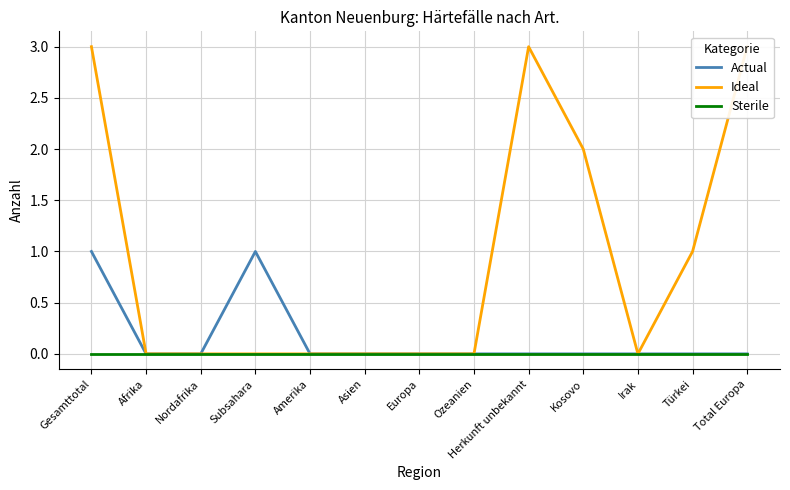

At how many categories does at least one series exceed 2?

3